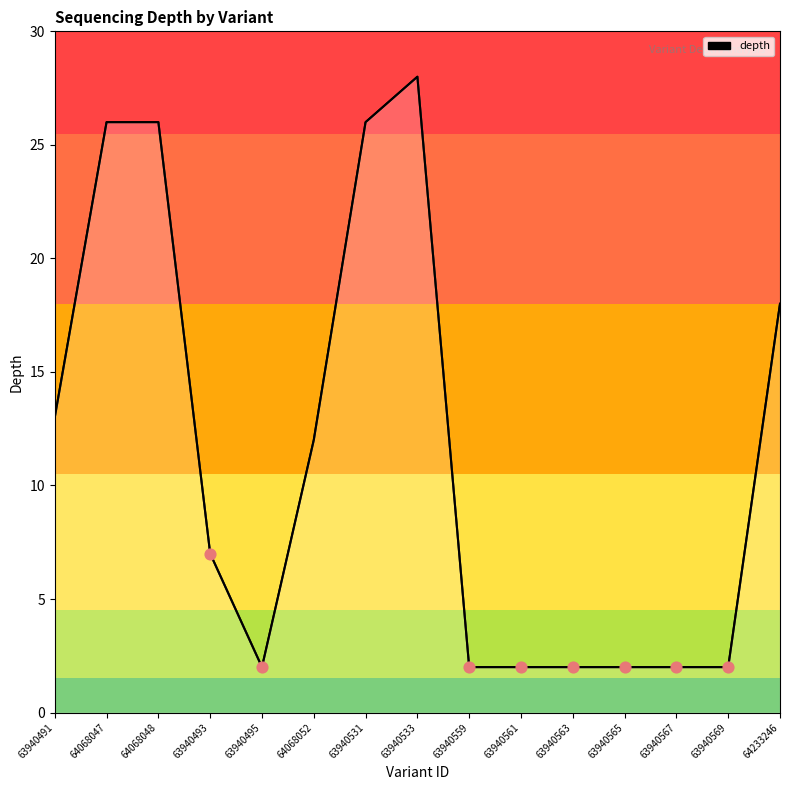

What is the ratio of the value at 63940563 to the value at 63940495?

1.0